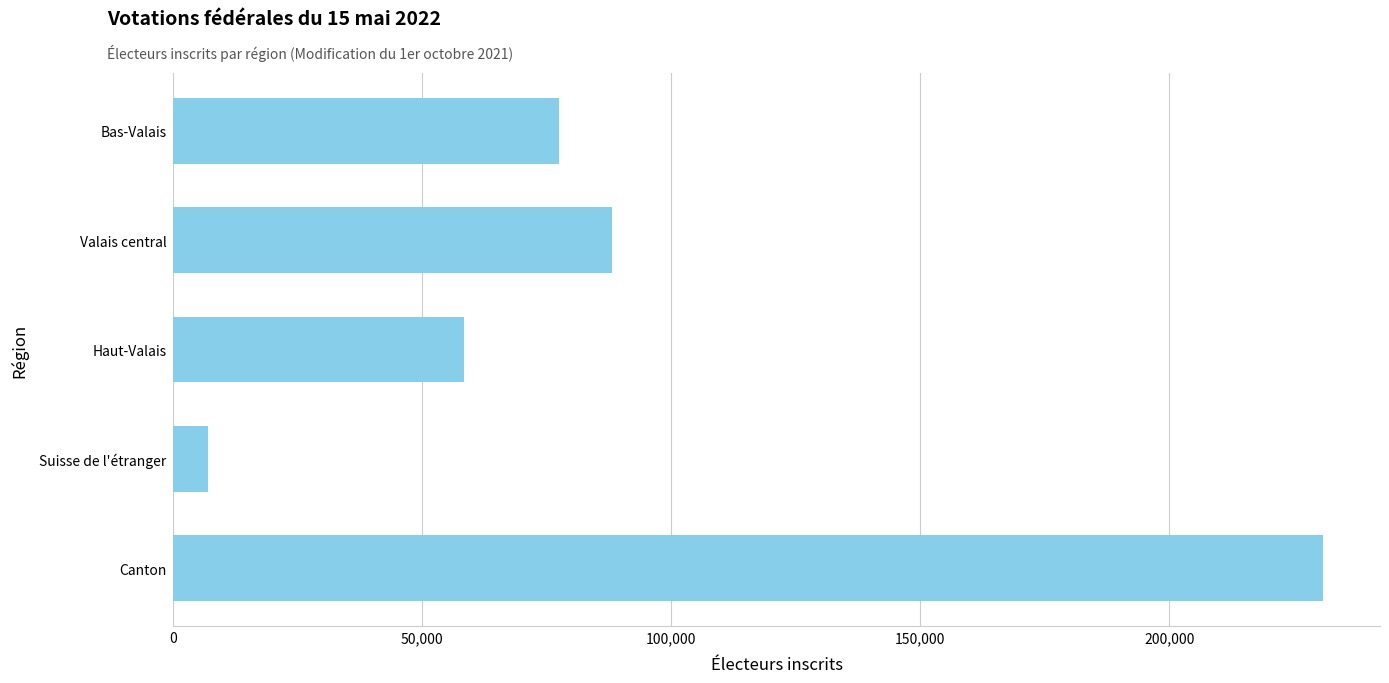

What is the sum of all values?

461592